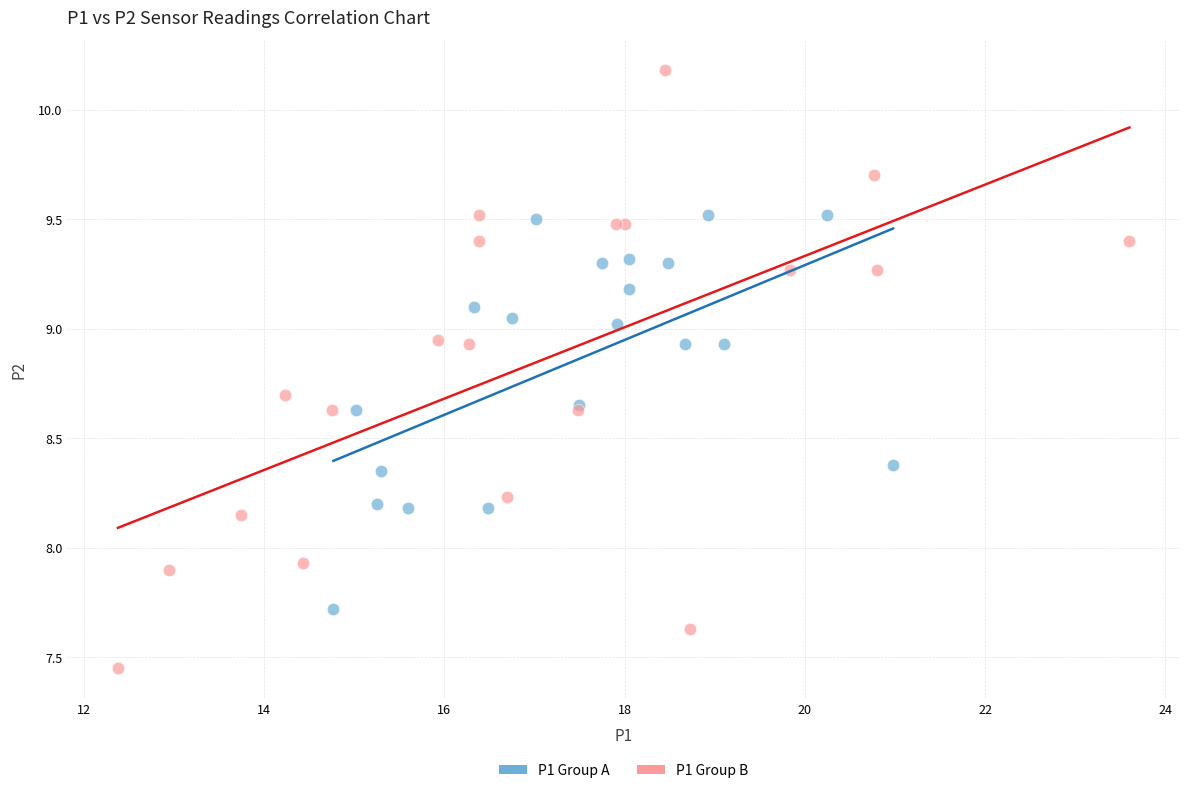

Which series has the widest spread of Y values?

P1 Group B